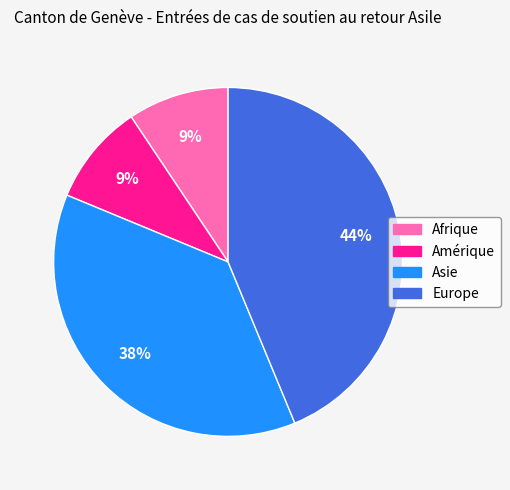

How many slices are in this pie chart?

4